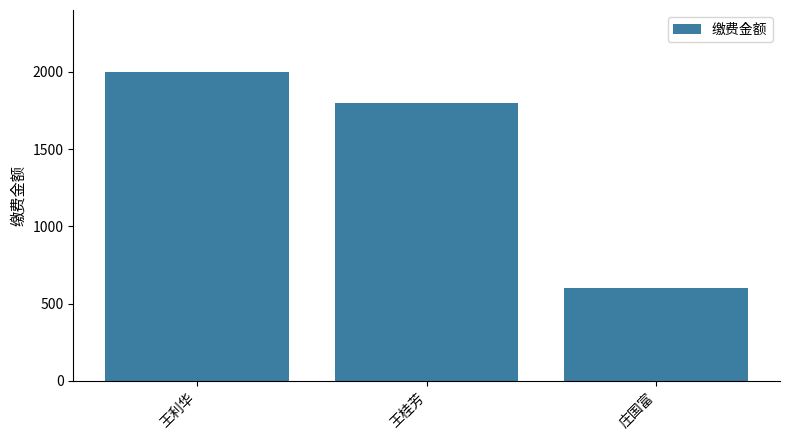

What is the sum of all values?

4400